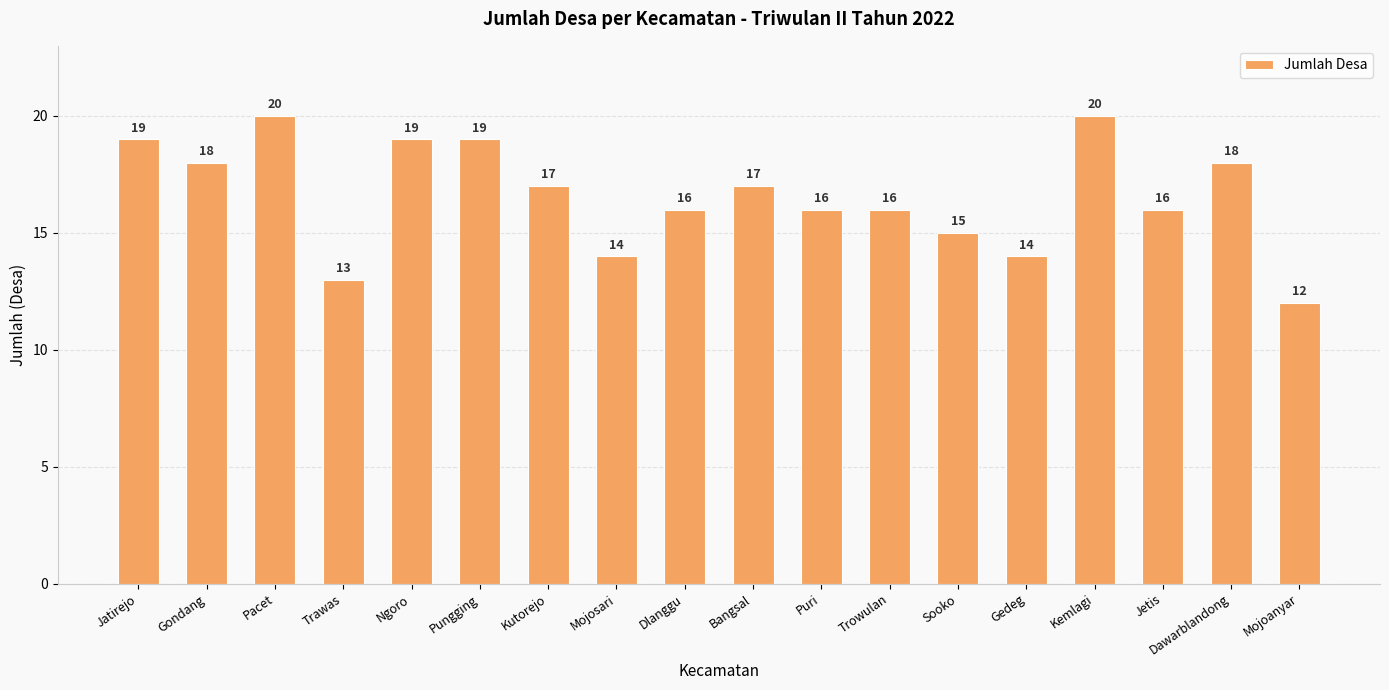

What is the sum of the values at Pacet and Puri?

36